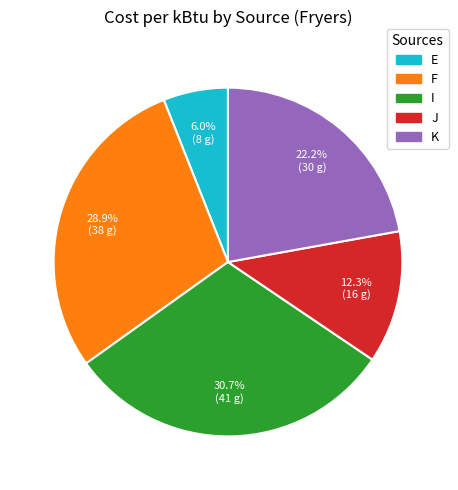

Is J the majority of the pie?

No